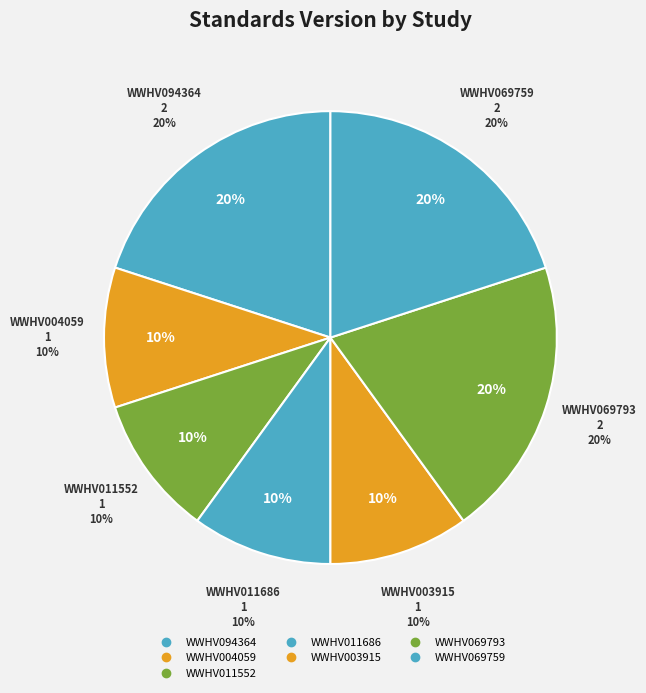

Is it true that WWHV011552 is 10% of the pie?

True